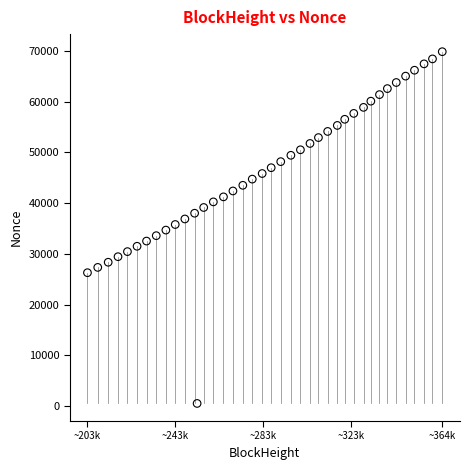

What is the range of X values (max minus min)?

161374